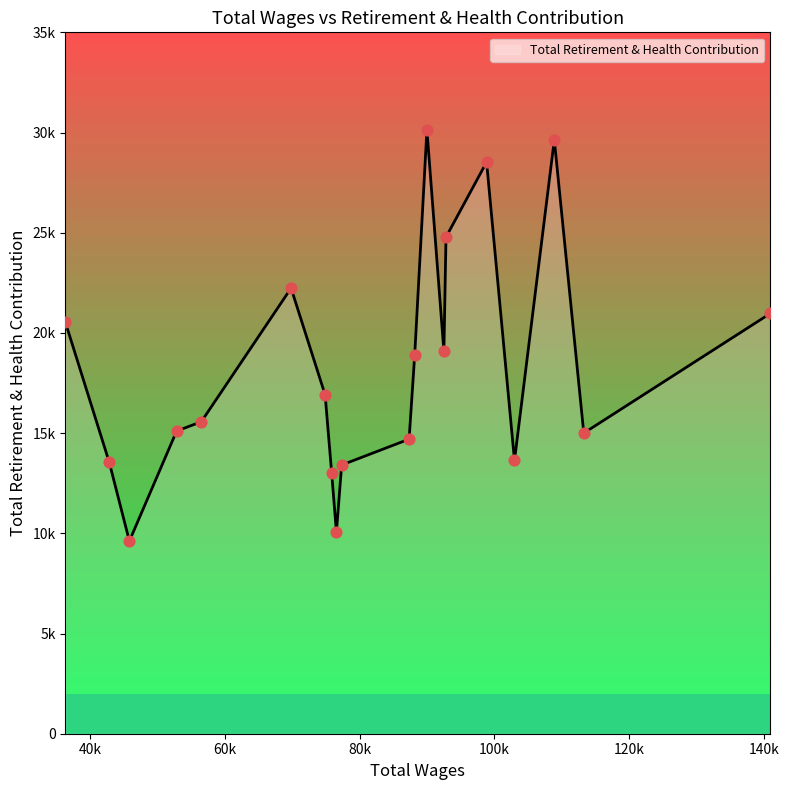

What is the change in value from 92820.0 to 87341.0?

-10082